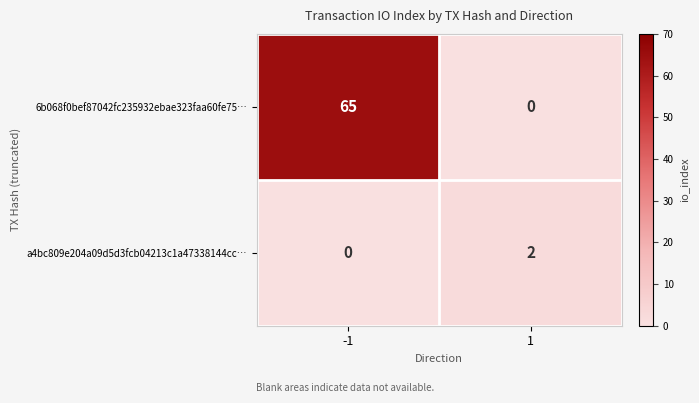

Which series has the largest range (max minus min)?

6b068f0bef87042fc235932ebae323faa60fe75…